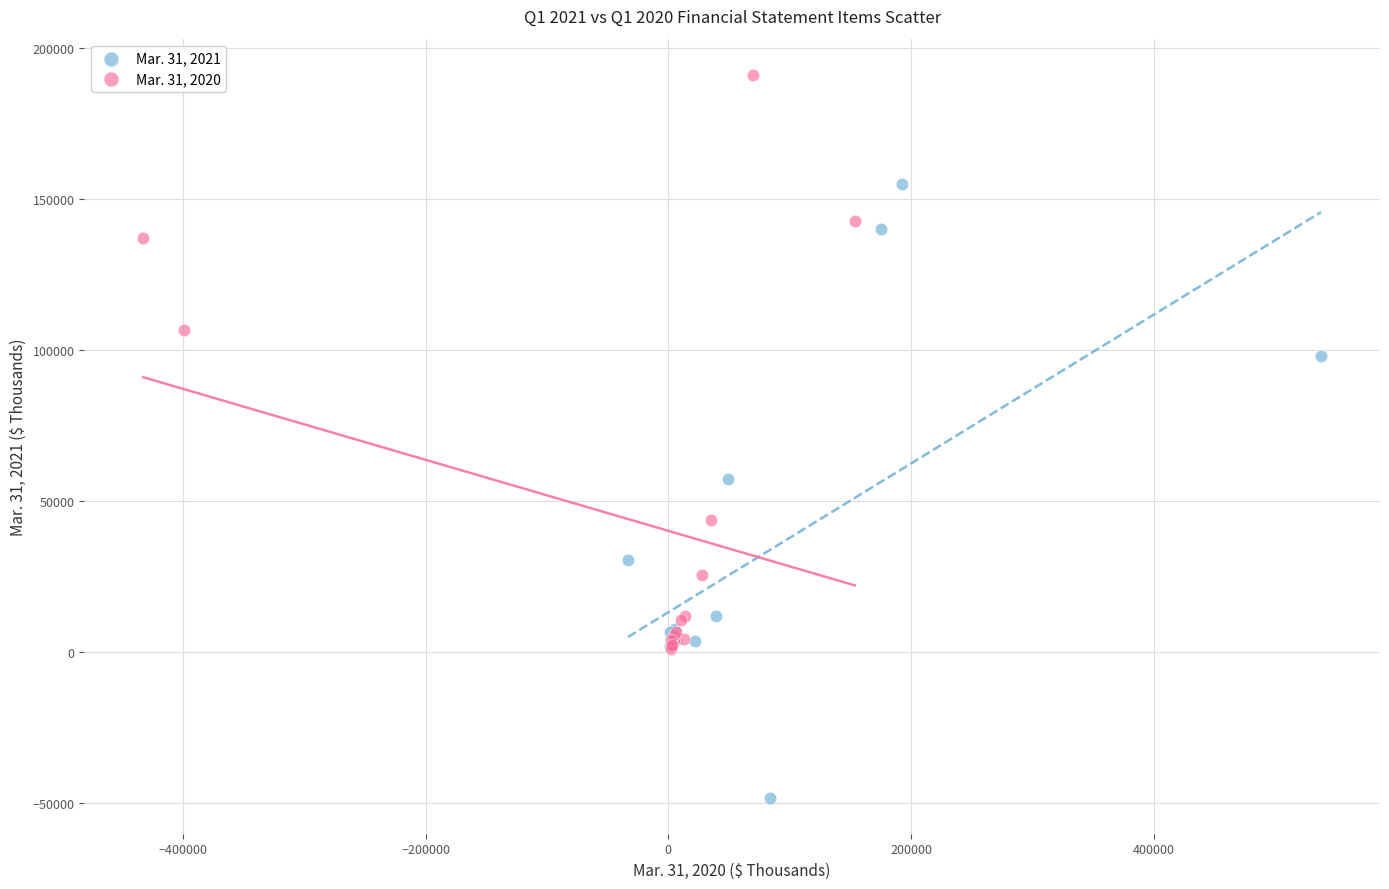

Which series reaches the maximum Y coordinate?

Mar. 31, 2020